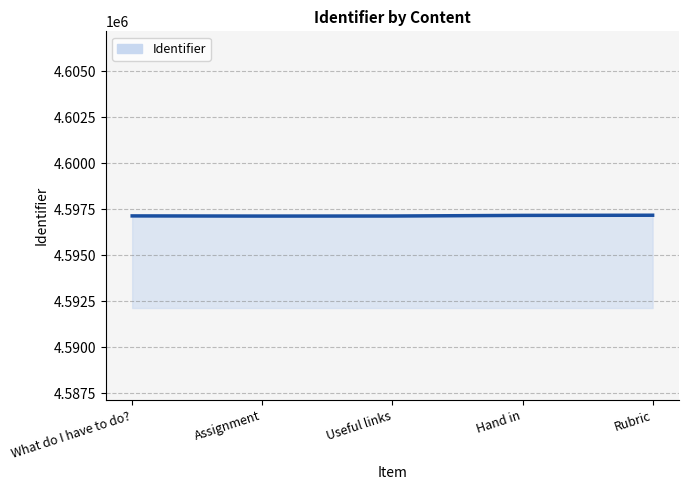

What is the sum of all values?

22985775